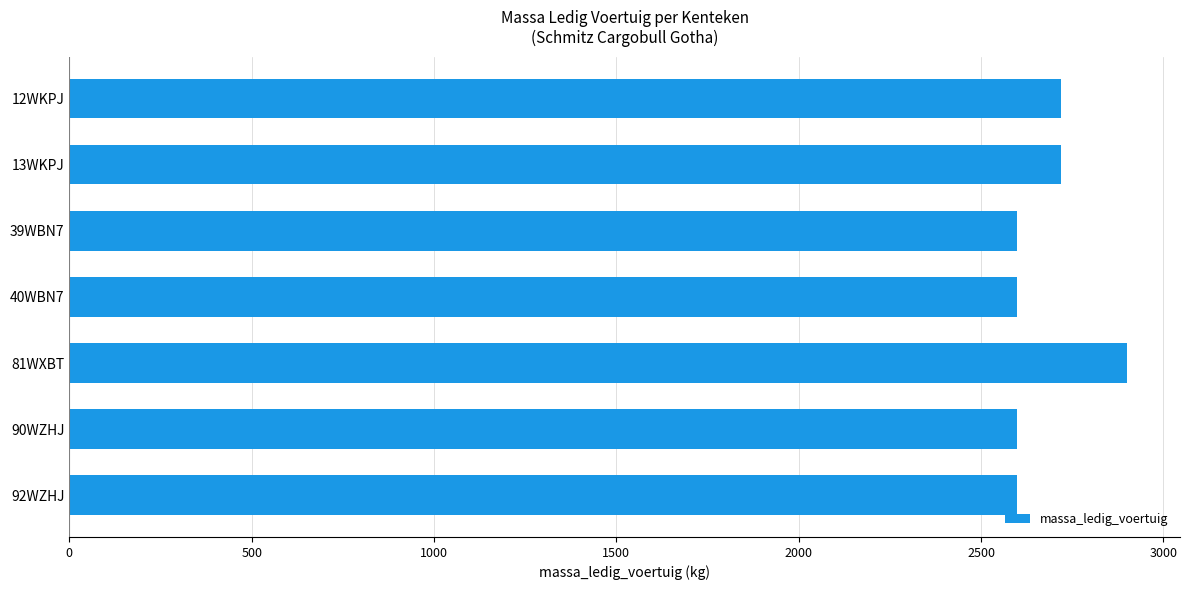

Count the number of data series in this chart.

1